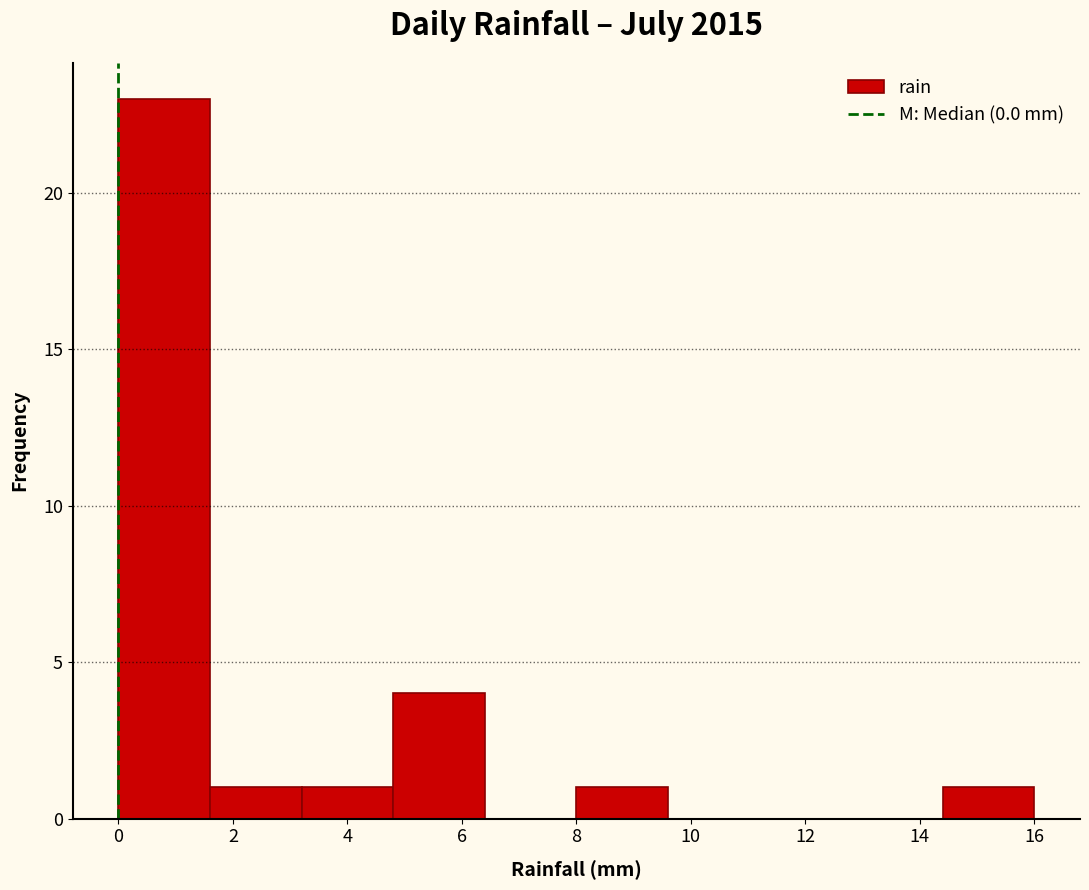

Over which range of the x-axis is the bar tallest?

0.0 to 1.6